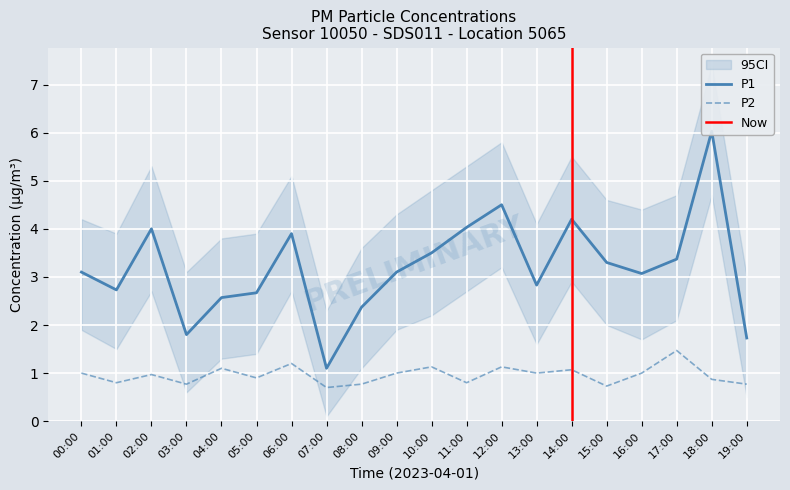

Reading left to right, list all the values displayed in this chart.

P1: 00:00=3.1	01:00=2.7	02:00=4.0	03:00=1.8	04:00=2.6	05:00=2.7	06:00=3.9	07:00=1.1	08:00=2.4	09:00=3.1	10:00=3.5	11:00=4.0	12:00=4.5	13:00=2.8	14:00=4.2	15:00=3.3	16:00=3.1	17:00=3.4	18:00=6.0	19:00=1.7
P2: 00:00=1.0	01:00=0.8	02:00=1.0	03:00=0.8	04:00=1.1	05:00=0.9	06:00=1.2	07:00=0.7	08:00=0.8	09:00=1.0	10:00=1.1	11:00=0.8	12:00=1.1	13:00=1.0	14:00=1.1	15:00=0.7	16:00=1.0	17:00=1.5	18:00=0.9	19:00=0.8